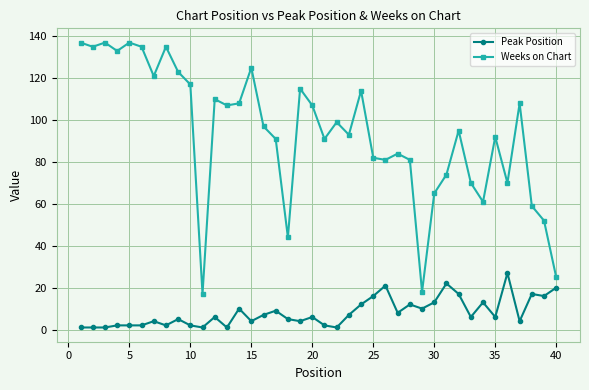

Which series has the largest range (max minus min)?

Weeks on Chart